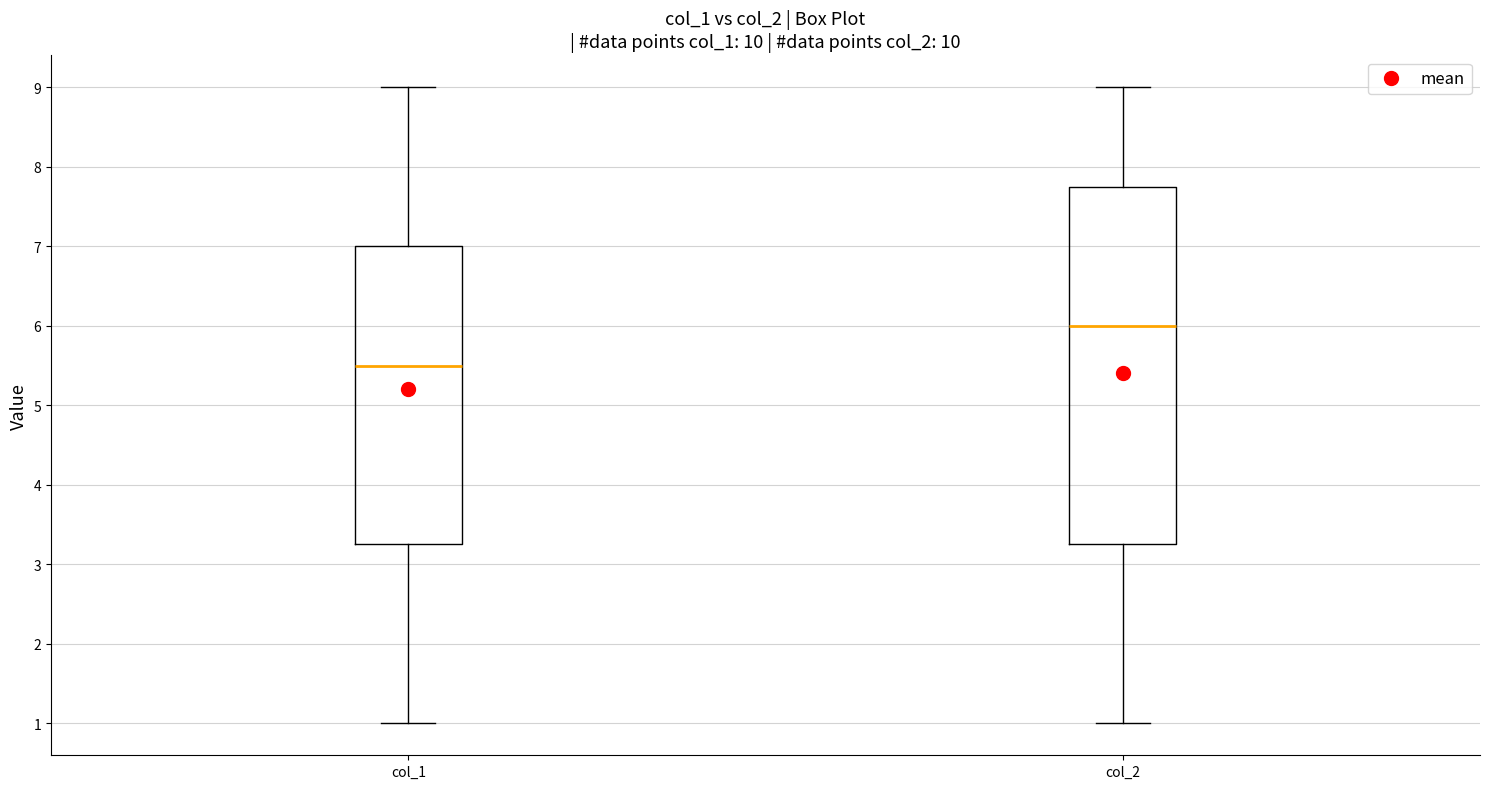

Where is the upper edge of the box for col_2 on the y-axis? The values are not printed on the chart, so give them approximately, as read against the axis.

7.8